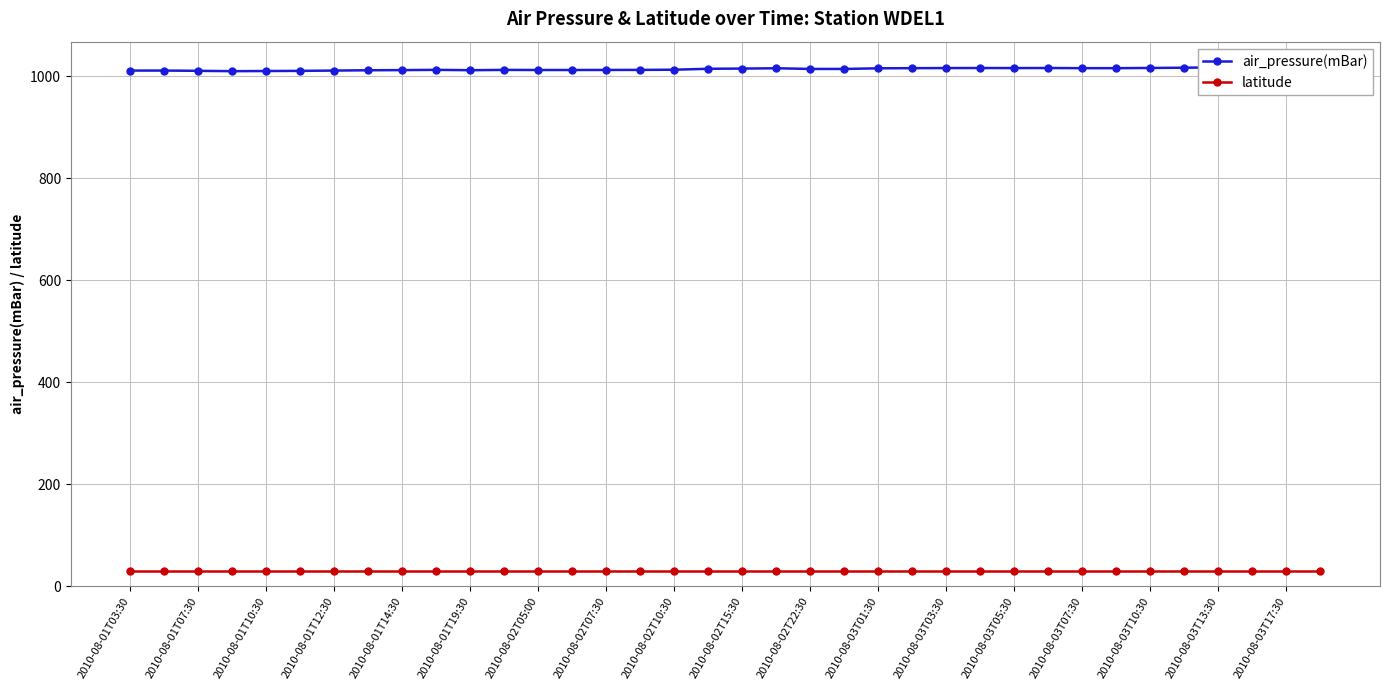

What is the sum of the latitude values at 2010-08-02T05:00 and 2010-08-03T01:30?

57.3